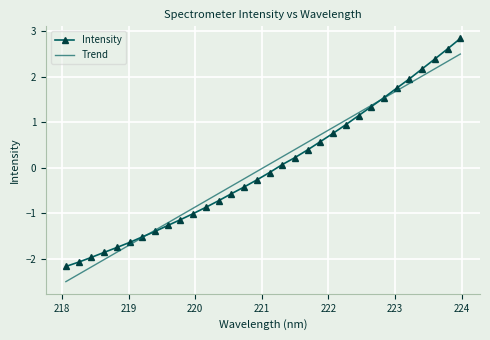

Rank the series by their maximum value, from lowest to highest.

Trend, Intensity